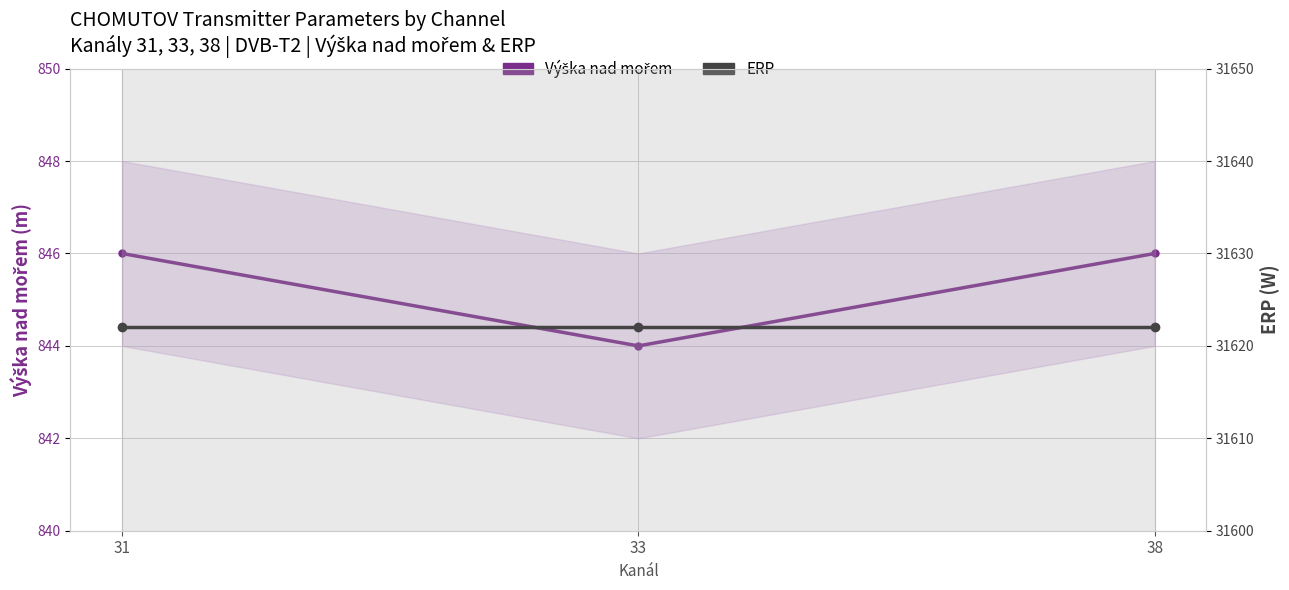

Which series has the widest spread of values?

Výška nad mořem